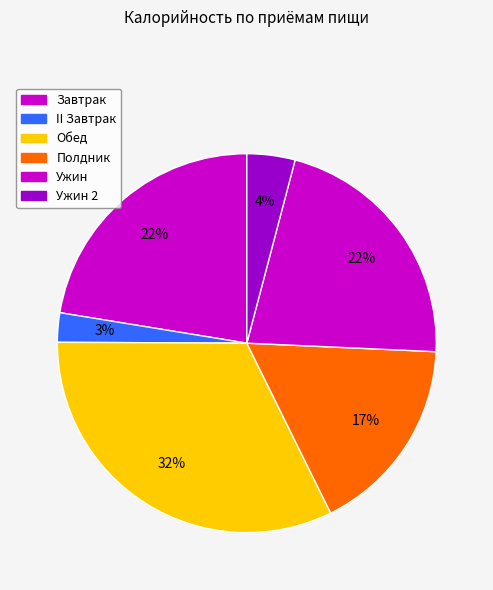

How many slices are in this pie chart?

6